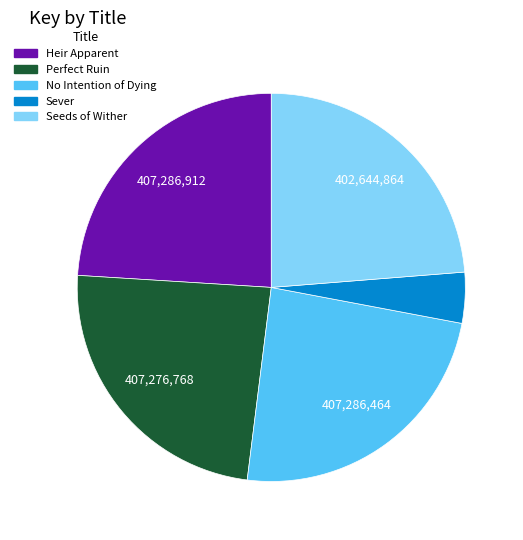

Does Seeds of Wither represent more than half of the total?

No